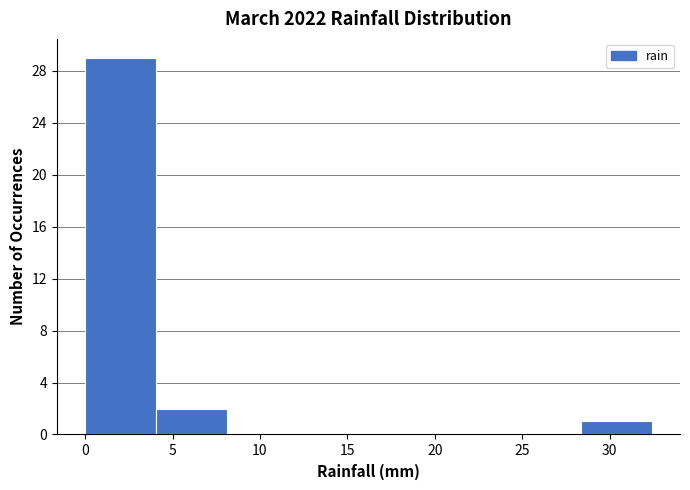

Which range on the x-axis has the tallest bar?

0.00 to 4.05